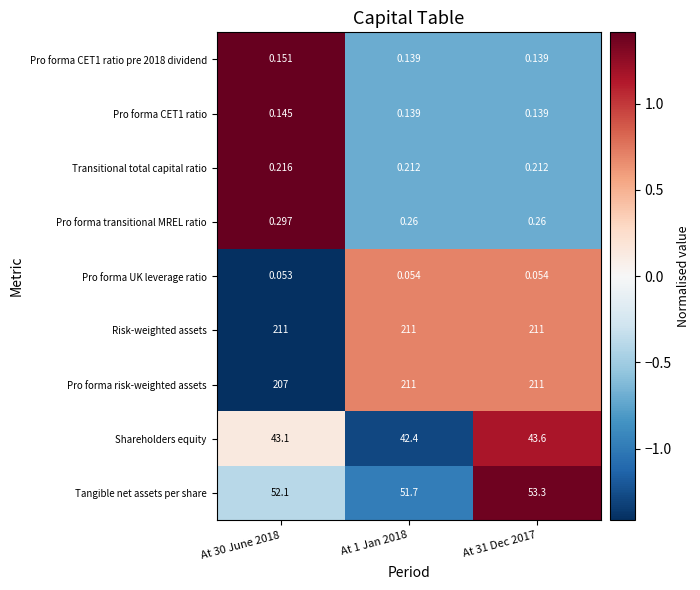

Rank the series at At 30 June 2018 from highest to lowest value.

Risk-weighted assets, Pro forma risk-weighted assets, Tangible net assets per share, Shareholders equity, Pro forma transitional MREL ratio, Transitional total capital ratio, Pro forma CET1 ratio pre 2018 dividend, Pro forma CET1 ratio, Pro forma UK leverage ratio